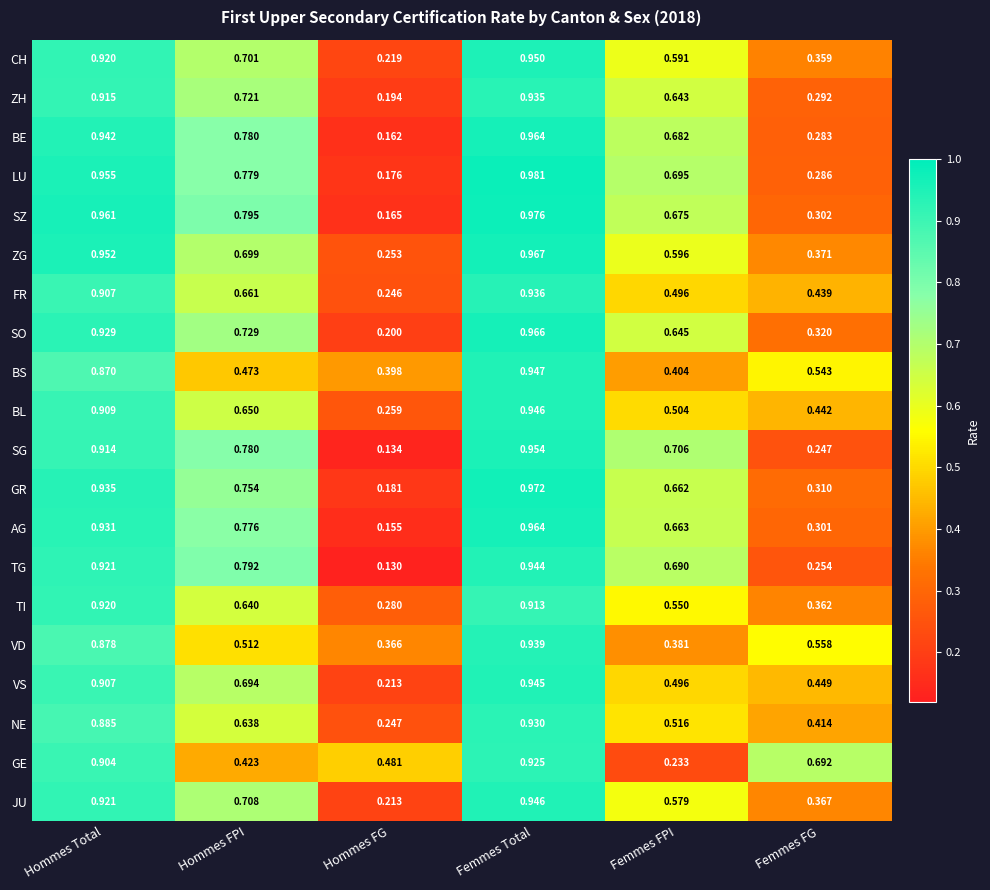

At which label is AG closest to 0?

Hommes FG